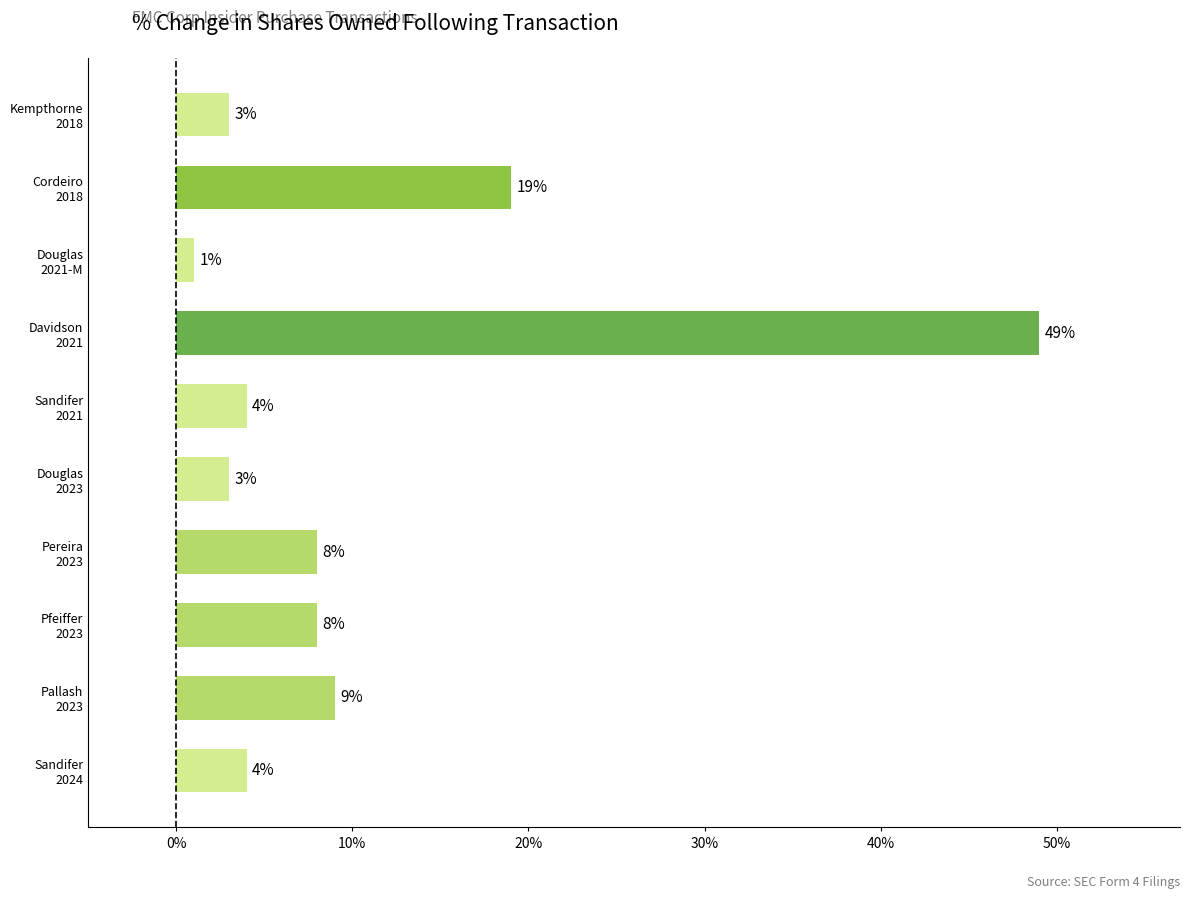

What is the average value?

11